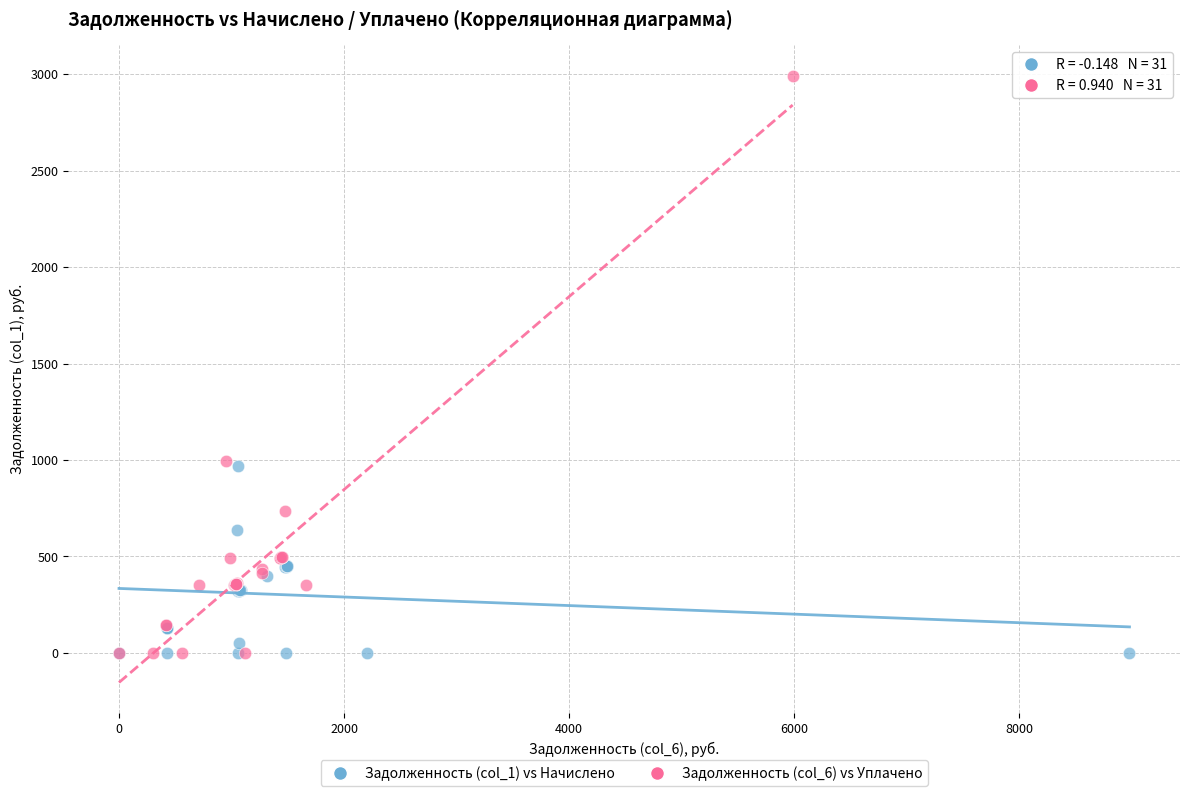

Which series has the largest Y range (max minus min)?

Задолженность (col_6) vs Уплачено